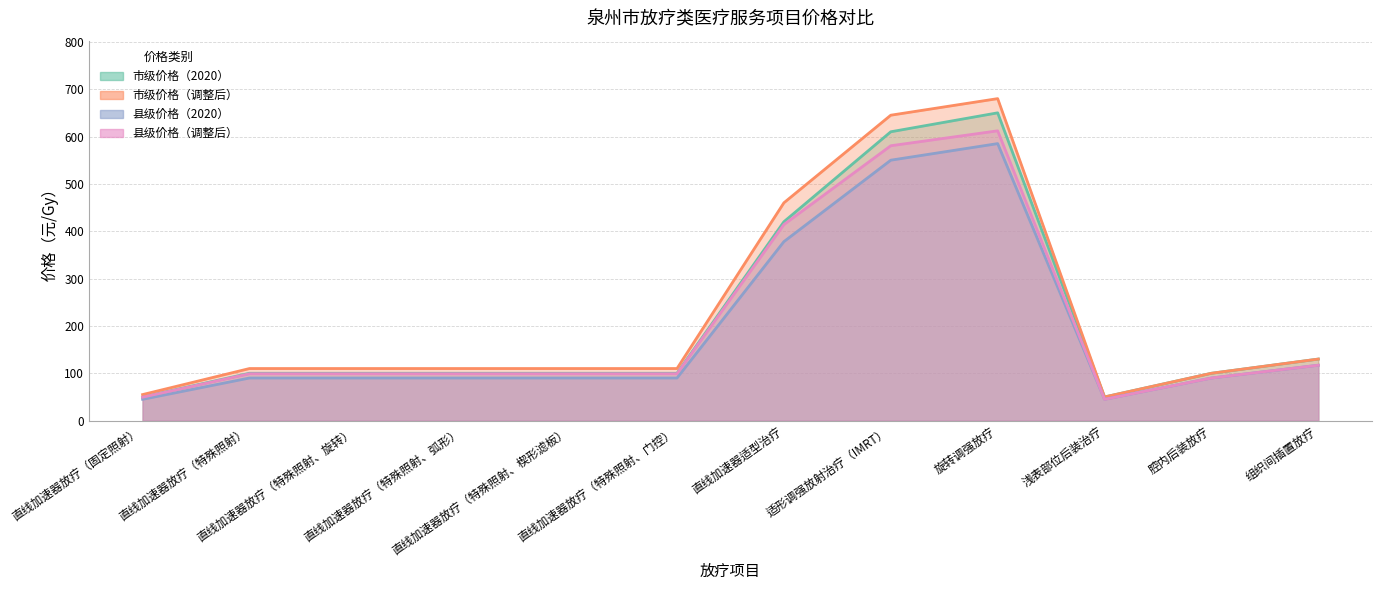

At which category is the sum across all series the highest?

旋转调强放疗